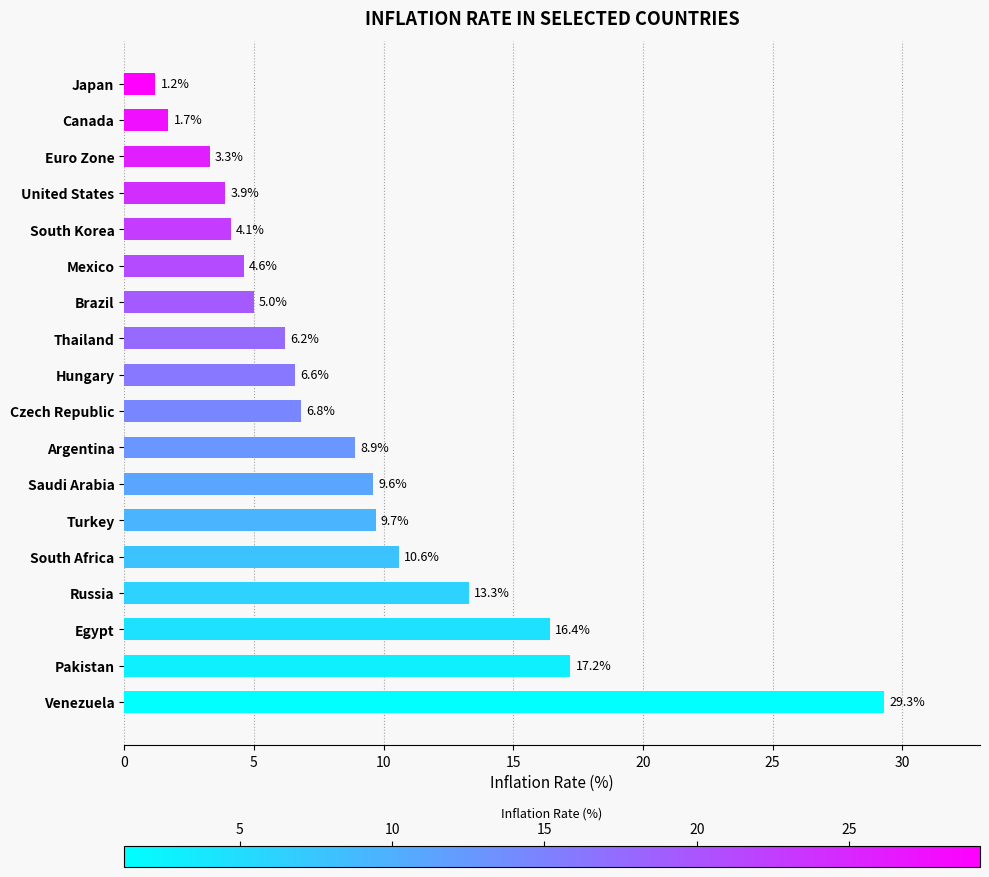

Which has a higher value, Euro Zone or Mexico?

Mexico